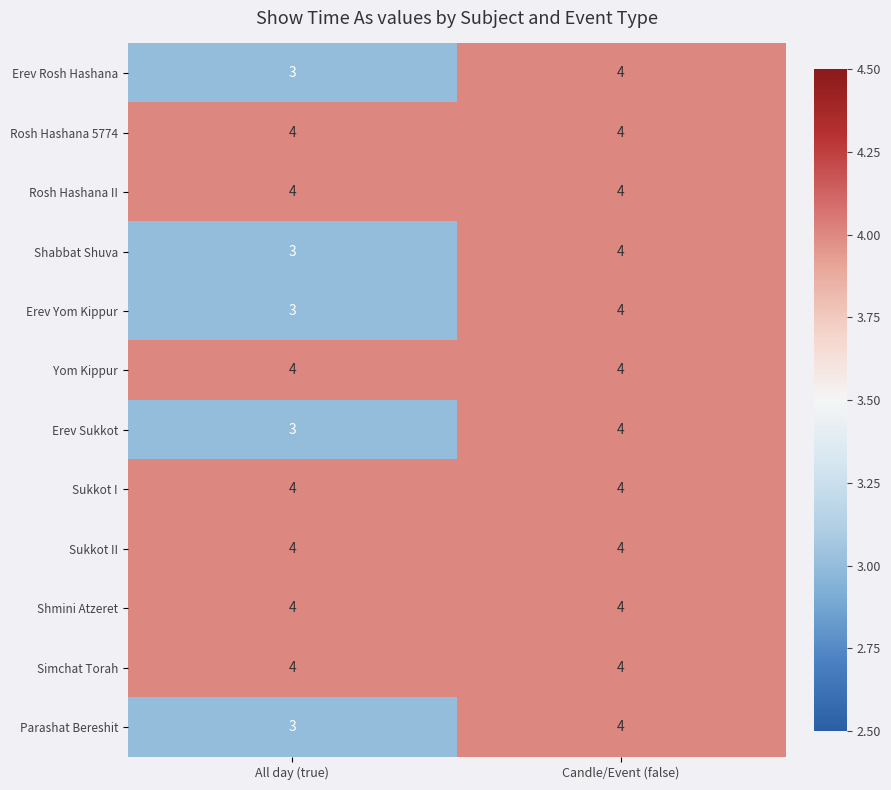

What is the minimum value shown in the chart?

3